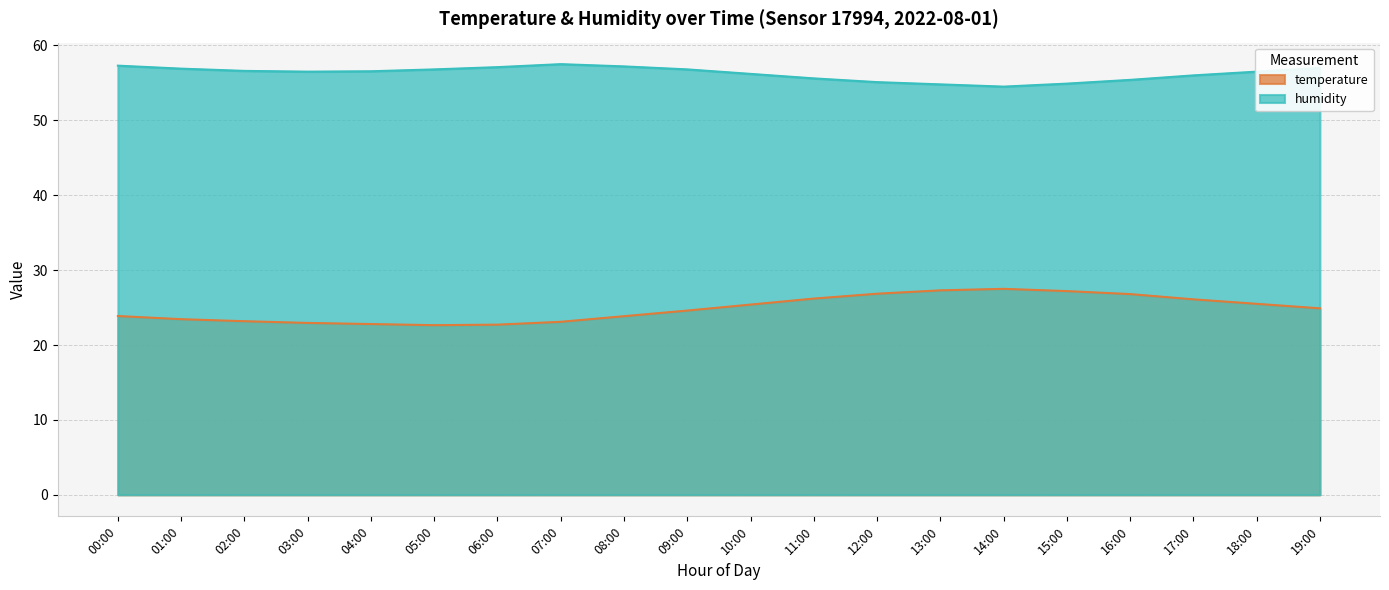

At how many categories does at least one series exceed 33?

20